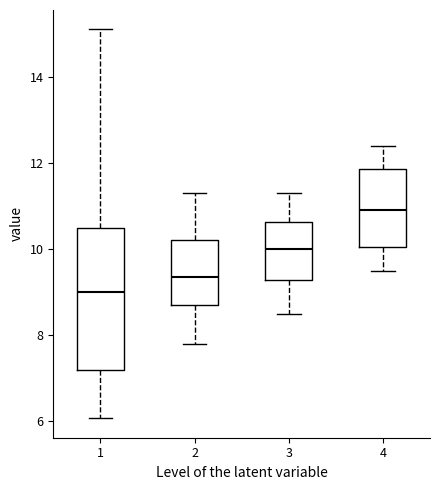

Reading left to right, transcribe this box plot: for each box, give where its median line is, the range the box spans, and where its two whiskers end, as read against the y-axis. The values are not printed on the chart, so give them approximately, as read against the axis.

1: median 9.0, box 7.2 to 10.6, whiskers 6.0 to 15.2
2: median 9.4, box 8.8 to 10.2, whiskers 7.8 to 11.4
3: median 10.0, box 9.2 to 10.6, whiskers 8.6 to 11.4
4: median 11.0, box 10.0 to 11.8, whiskers 9.6 to 12.4